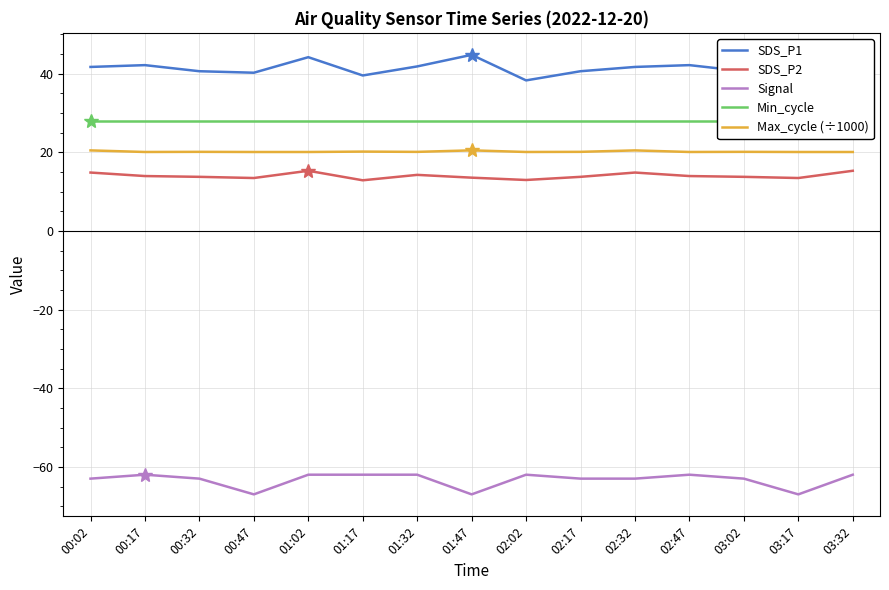

Which category has the lowest value in the SDS_P2 series?

01:17